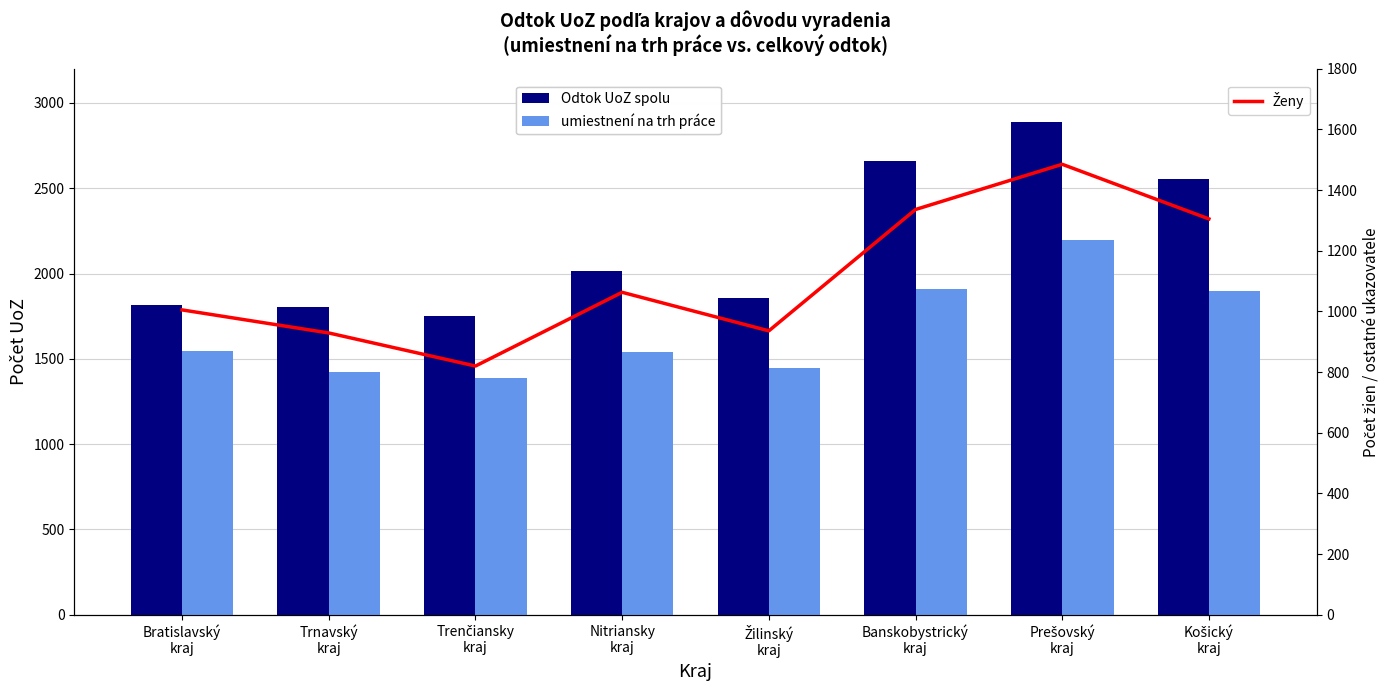

What is the spread (max minus min) of values at Košický
kraj?

1251